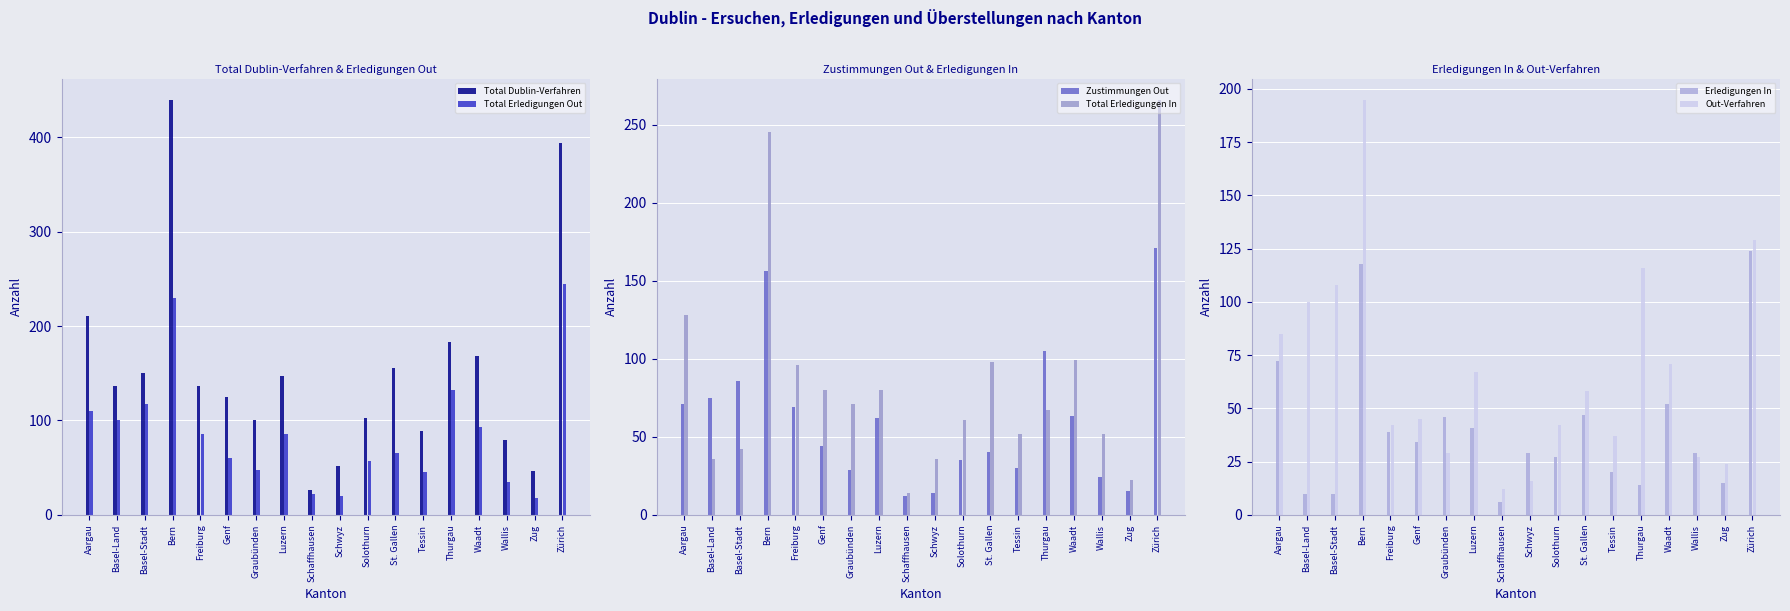

What are all the series names shown in the legend?

Total Dublin-Verfahren, Total Erledigungen Out, Zustimmungen Out, Total Erledigungen In, Erledigungen In, Out-Verfahren